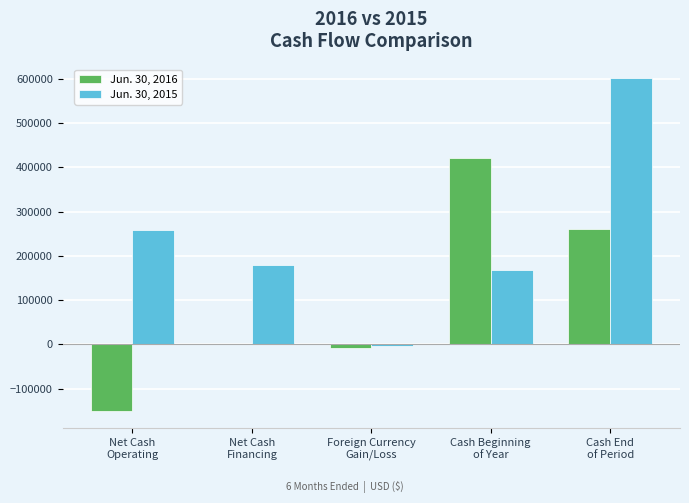

Which series has the largest total across all categories?

Jun. 30, 2015